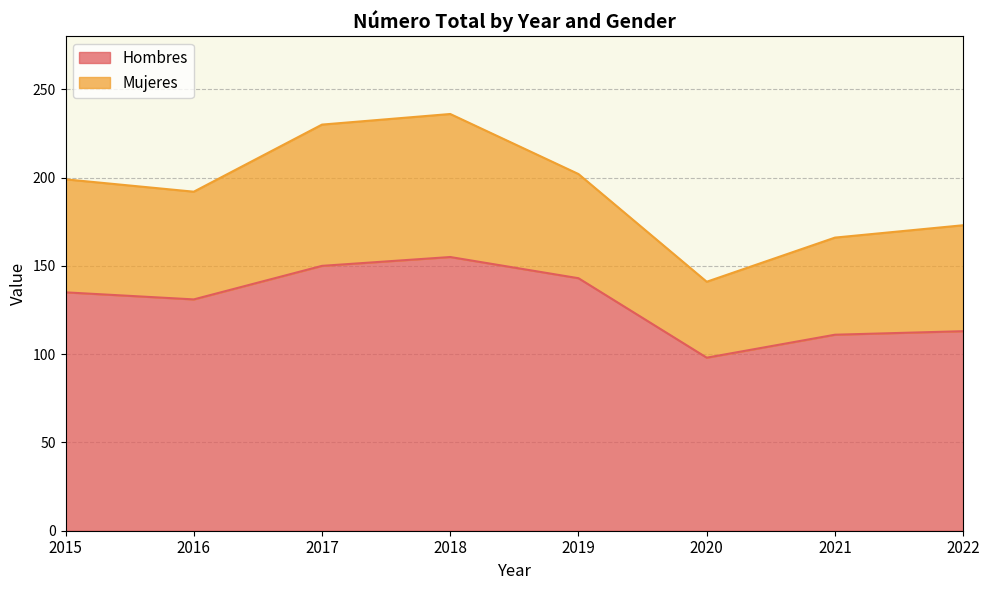

How many values are below 135?

4